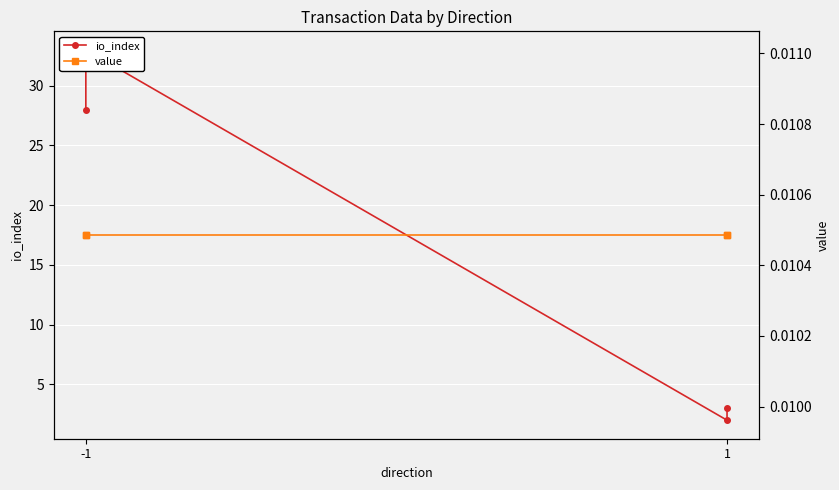

What are all the series names shown in the legend?

io_index, value